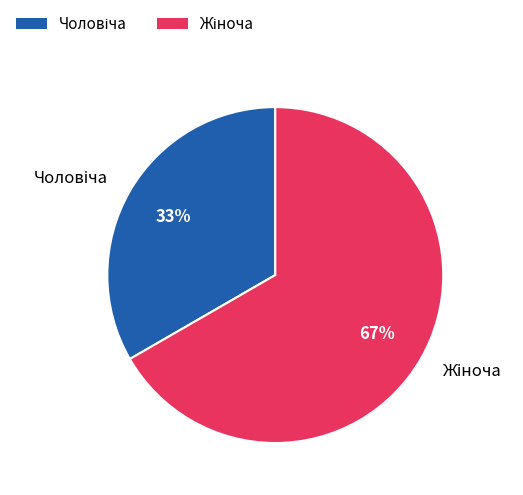

To the nearest percent, what is the average slice percentage?

50%